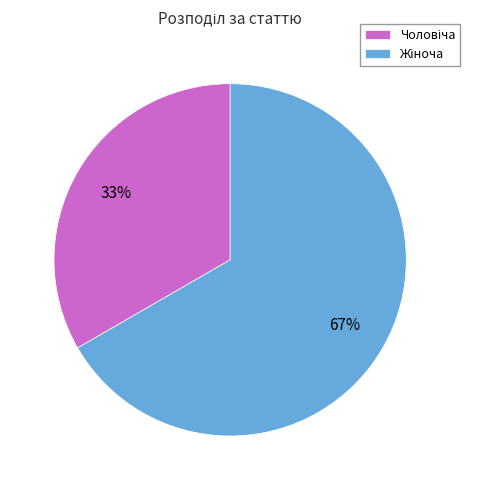

Is there a majority slice in this chart?

Yes